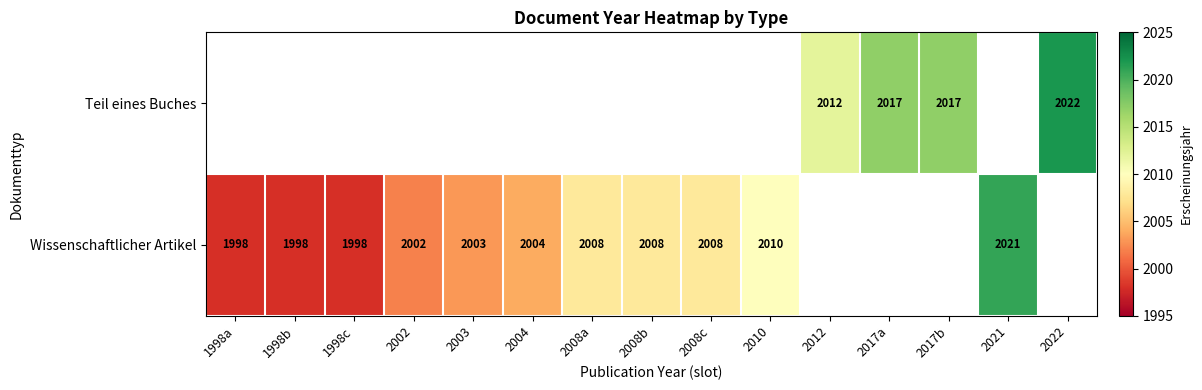

What is the sum of the Wissenschaftlicher Artikel values at 1998a and 2003?

4001